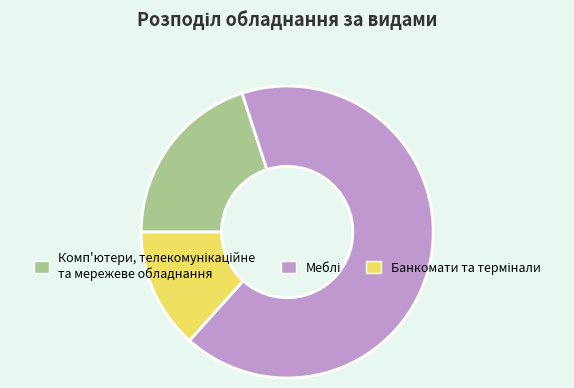

How many slices are in this pie chart?

3